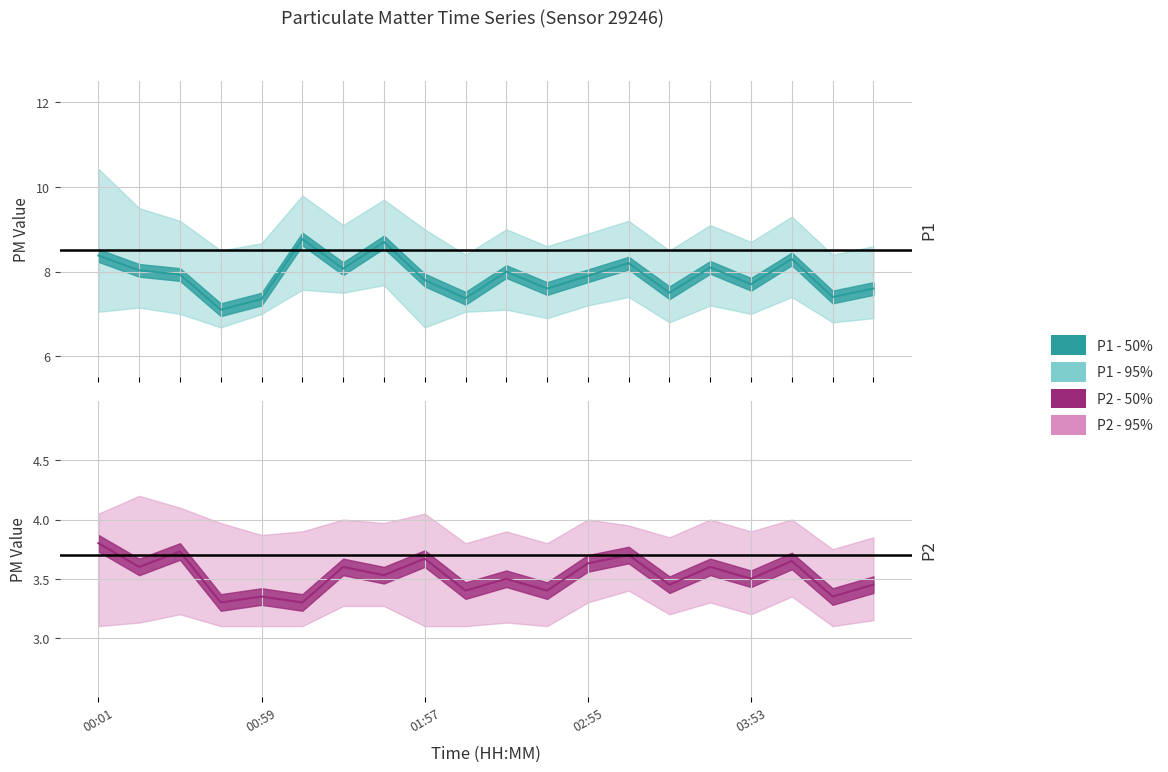

What is the sum of all P2_lower values?

63.7